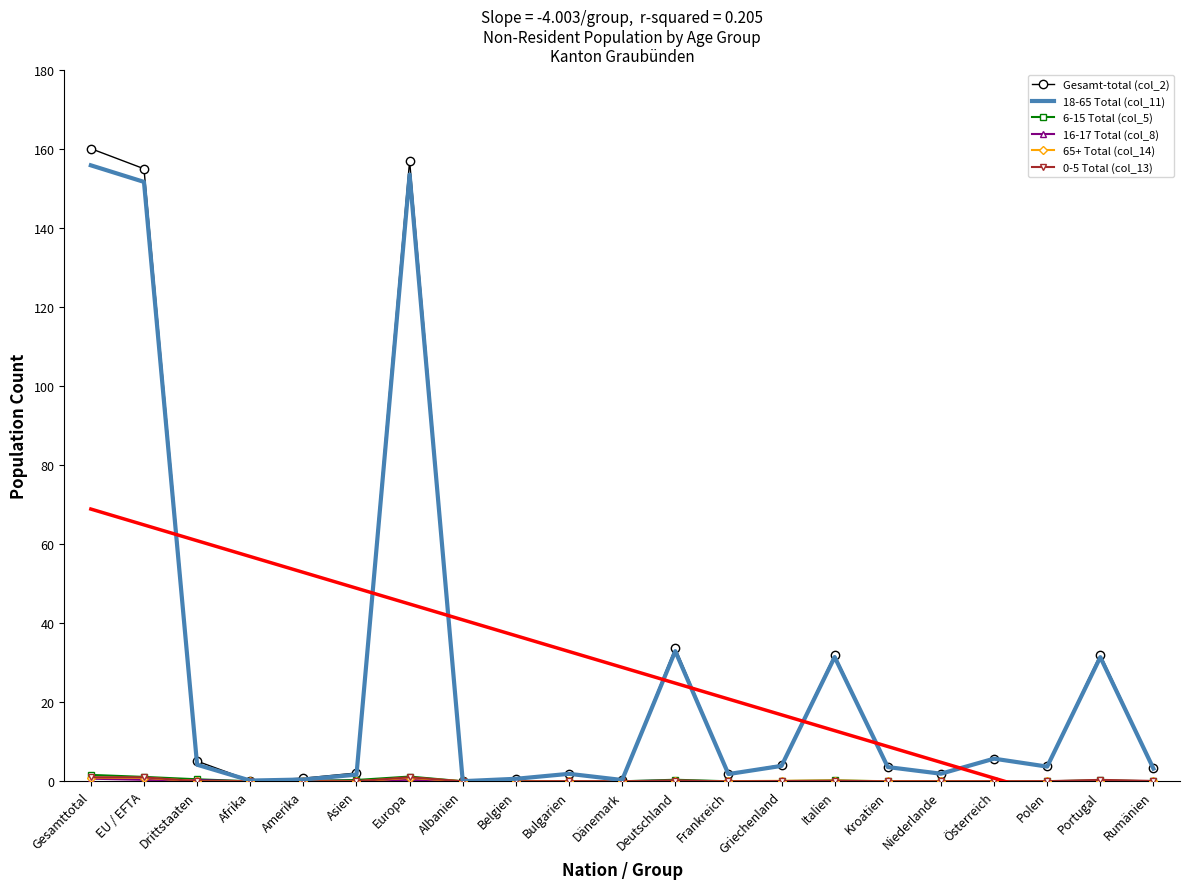

At which category does the chart reach its peak across all series?

Gesamttotal